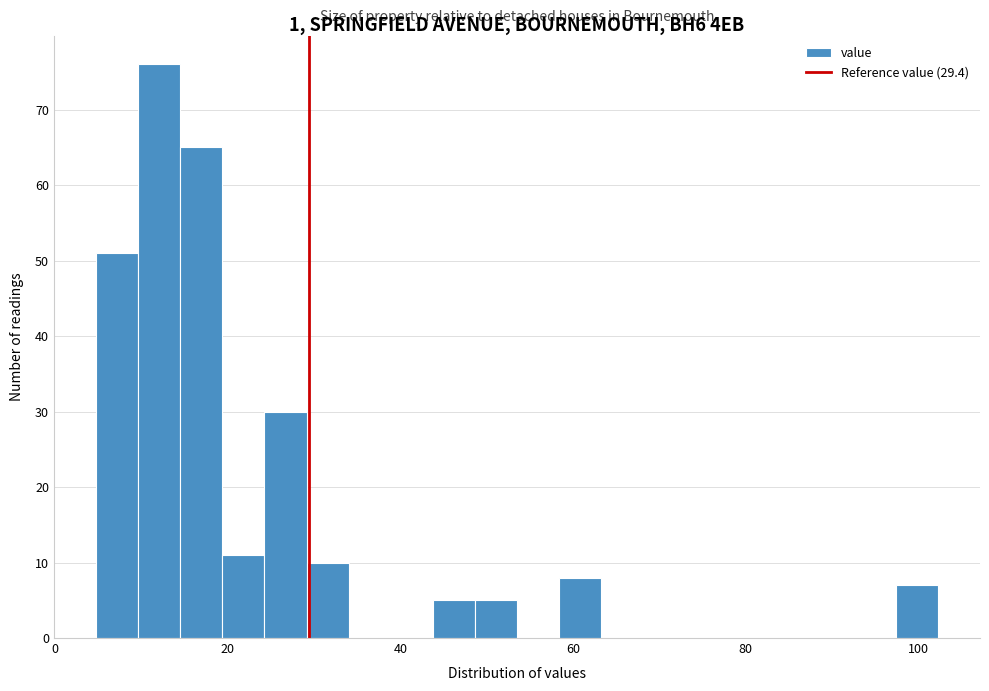

Around what value on the x-axis is the tallest bar? Give the approximate position of its centre, as read against the axis.

12